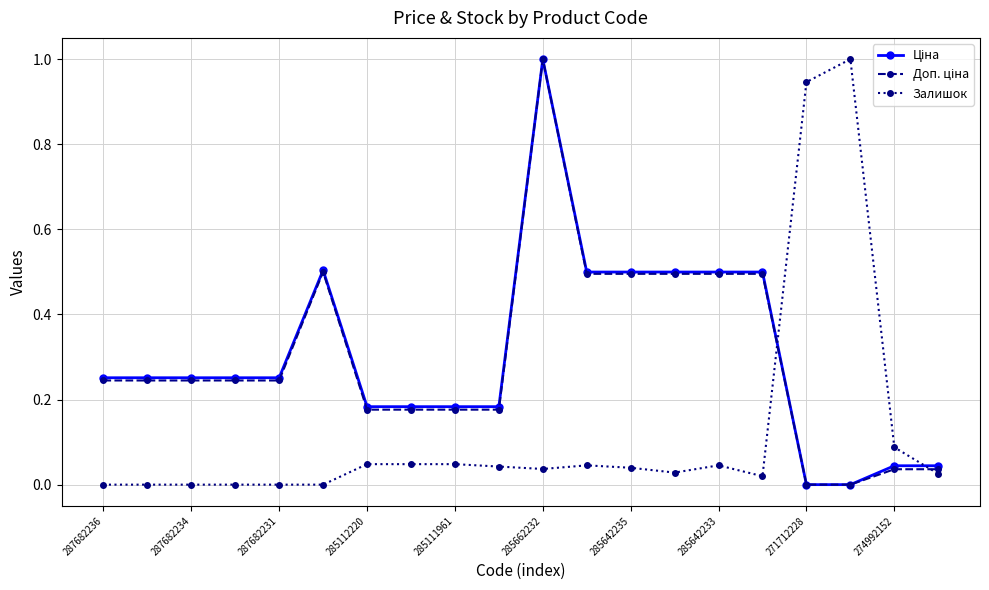

How many categories are shown in the chart?

20